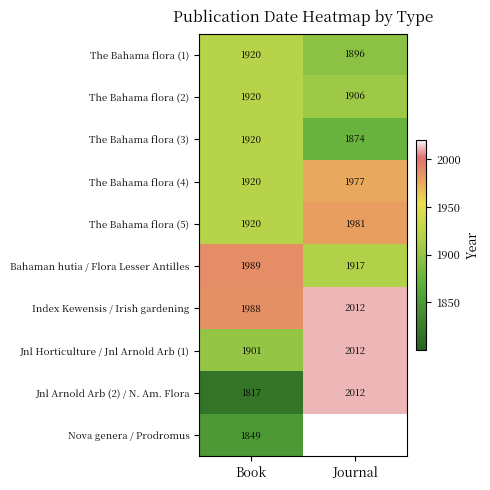

Is the value of The Bahama flora (2) at Book greater than the value of Nova genera / Prodromus at Book?

Yes